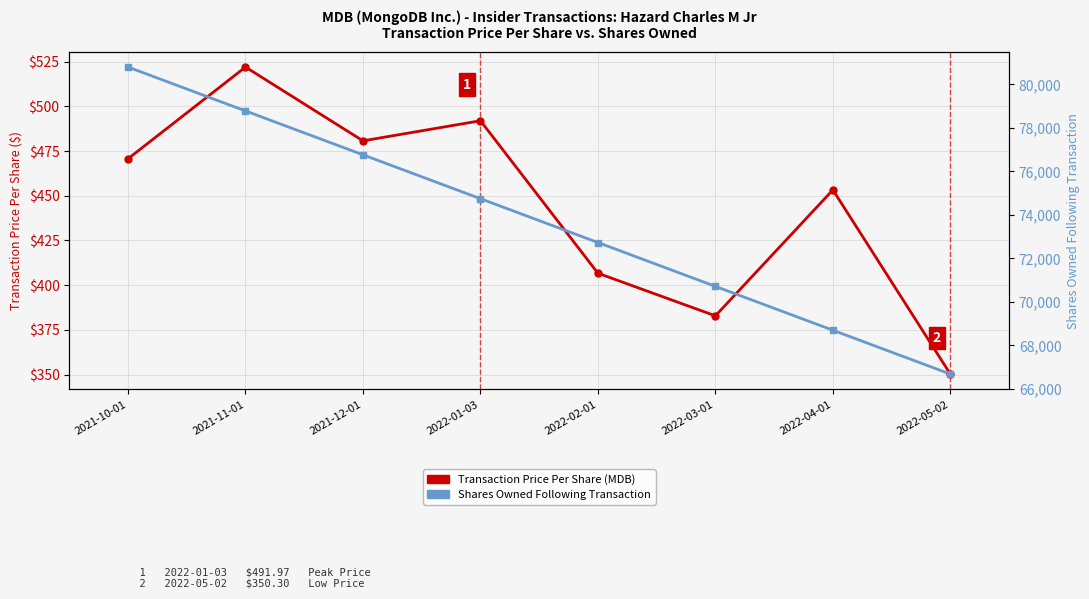

Reading right to left, transcribe all the data shown in this chart.

Transaction Price Per Share (MDB): 2022-05-02=350.3	2022-04-01=453.3	2022-03-01=382.9	2022-02-01=406.7	2022-01-03=492.0	2021-12-01=480.7	2021-11-01=522.0	2021-10-01=470.7
Shares Owned Following Transaction: 2022-05-02=66678.0	2022-04-01=68694.0	2022-03-01=70710.0	2022-02-01=72726.0	2022-01-03=74742.0	2021-12-01=76759.0	2021-11-01=78776.0	2021-10-01=80793.0